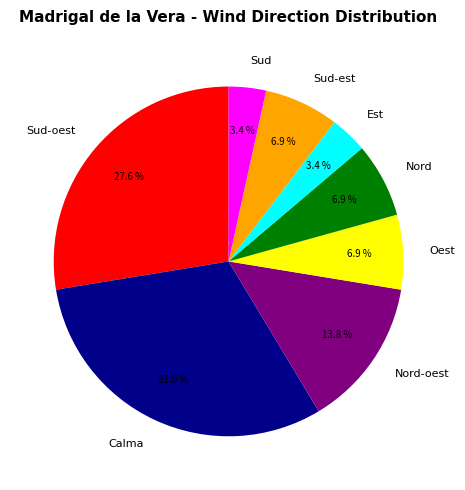

Approximately how many times larger is the value at Sud-est compared to Est?

2.0